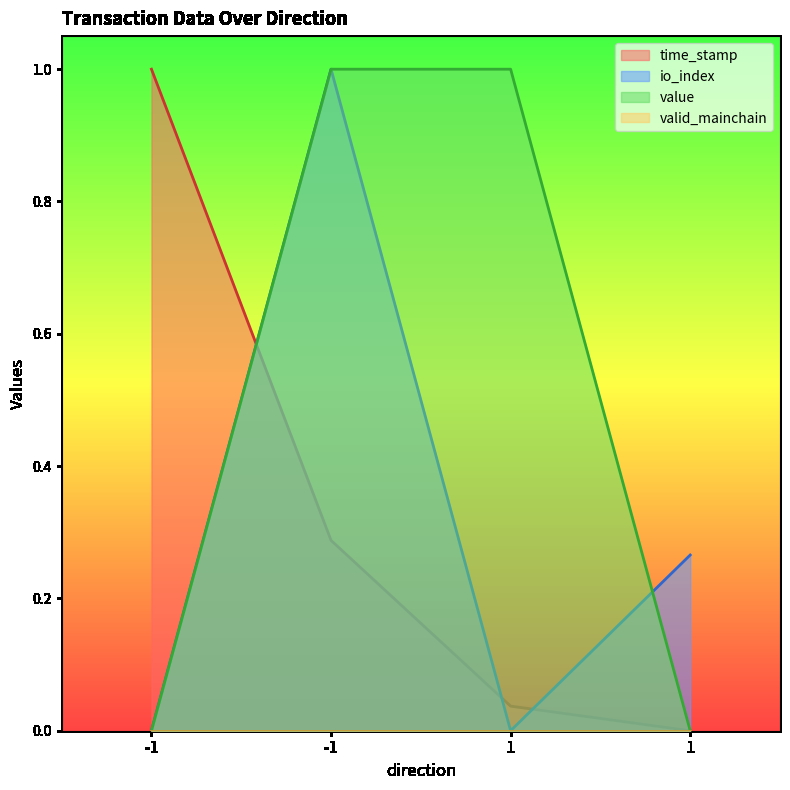

What is the value of the time_stamp point at the 1st from the left?

1.0